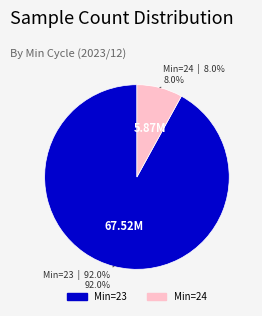

Is there any slice that represents more than half of the pie?

Yes